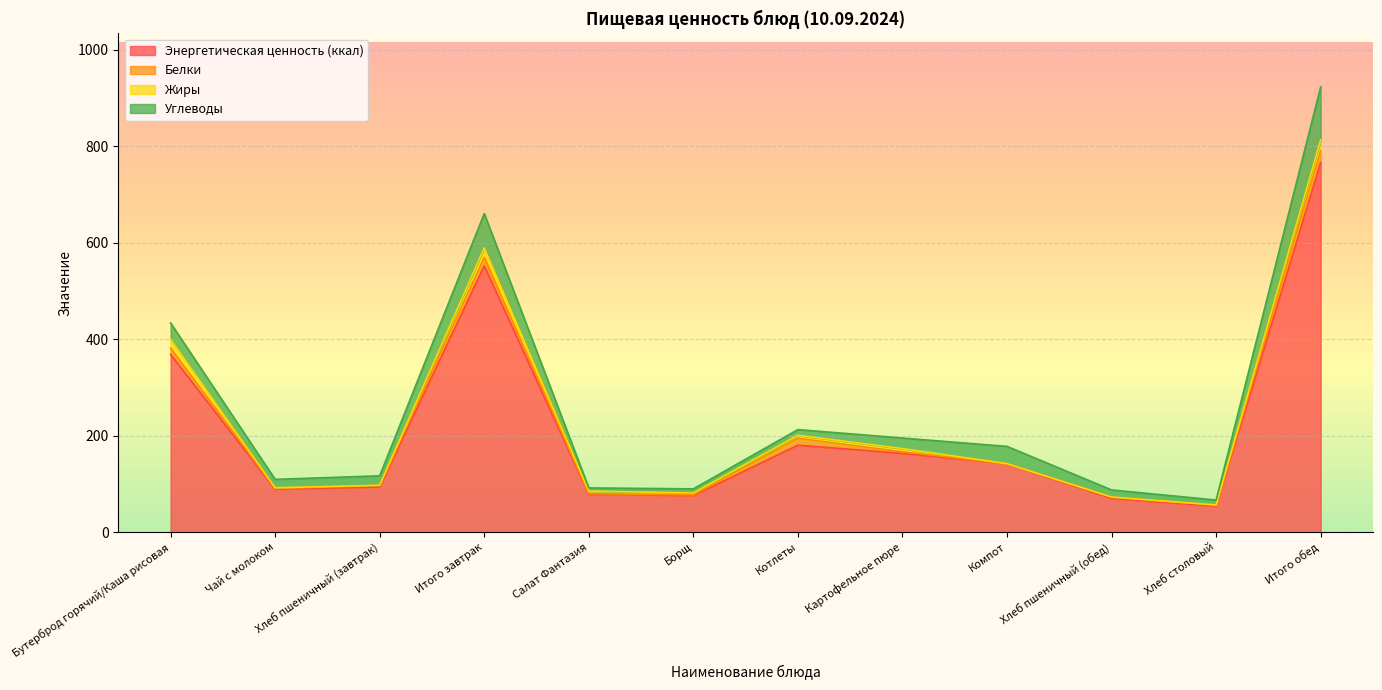

Where is Углеводы nearest to the value 58?

Итого завтрак